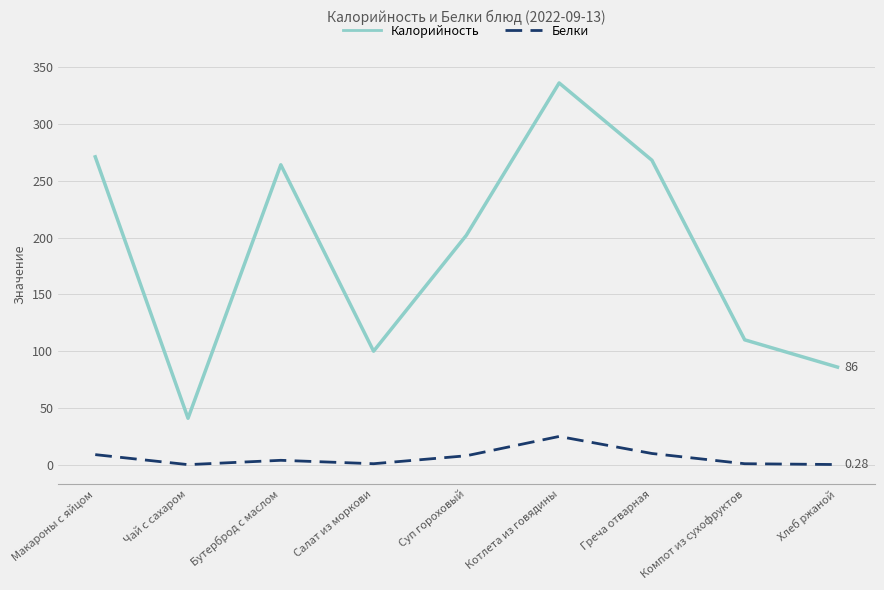

What is the approximate value of Калорийность at Бутерброд с маслом?

264.0